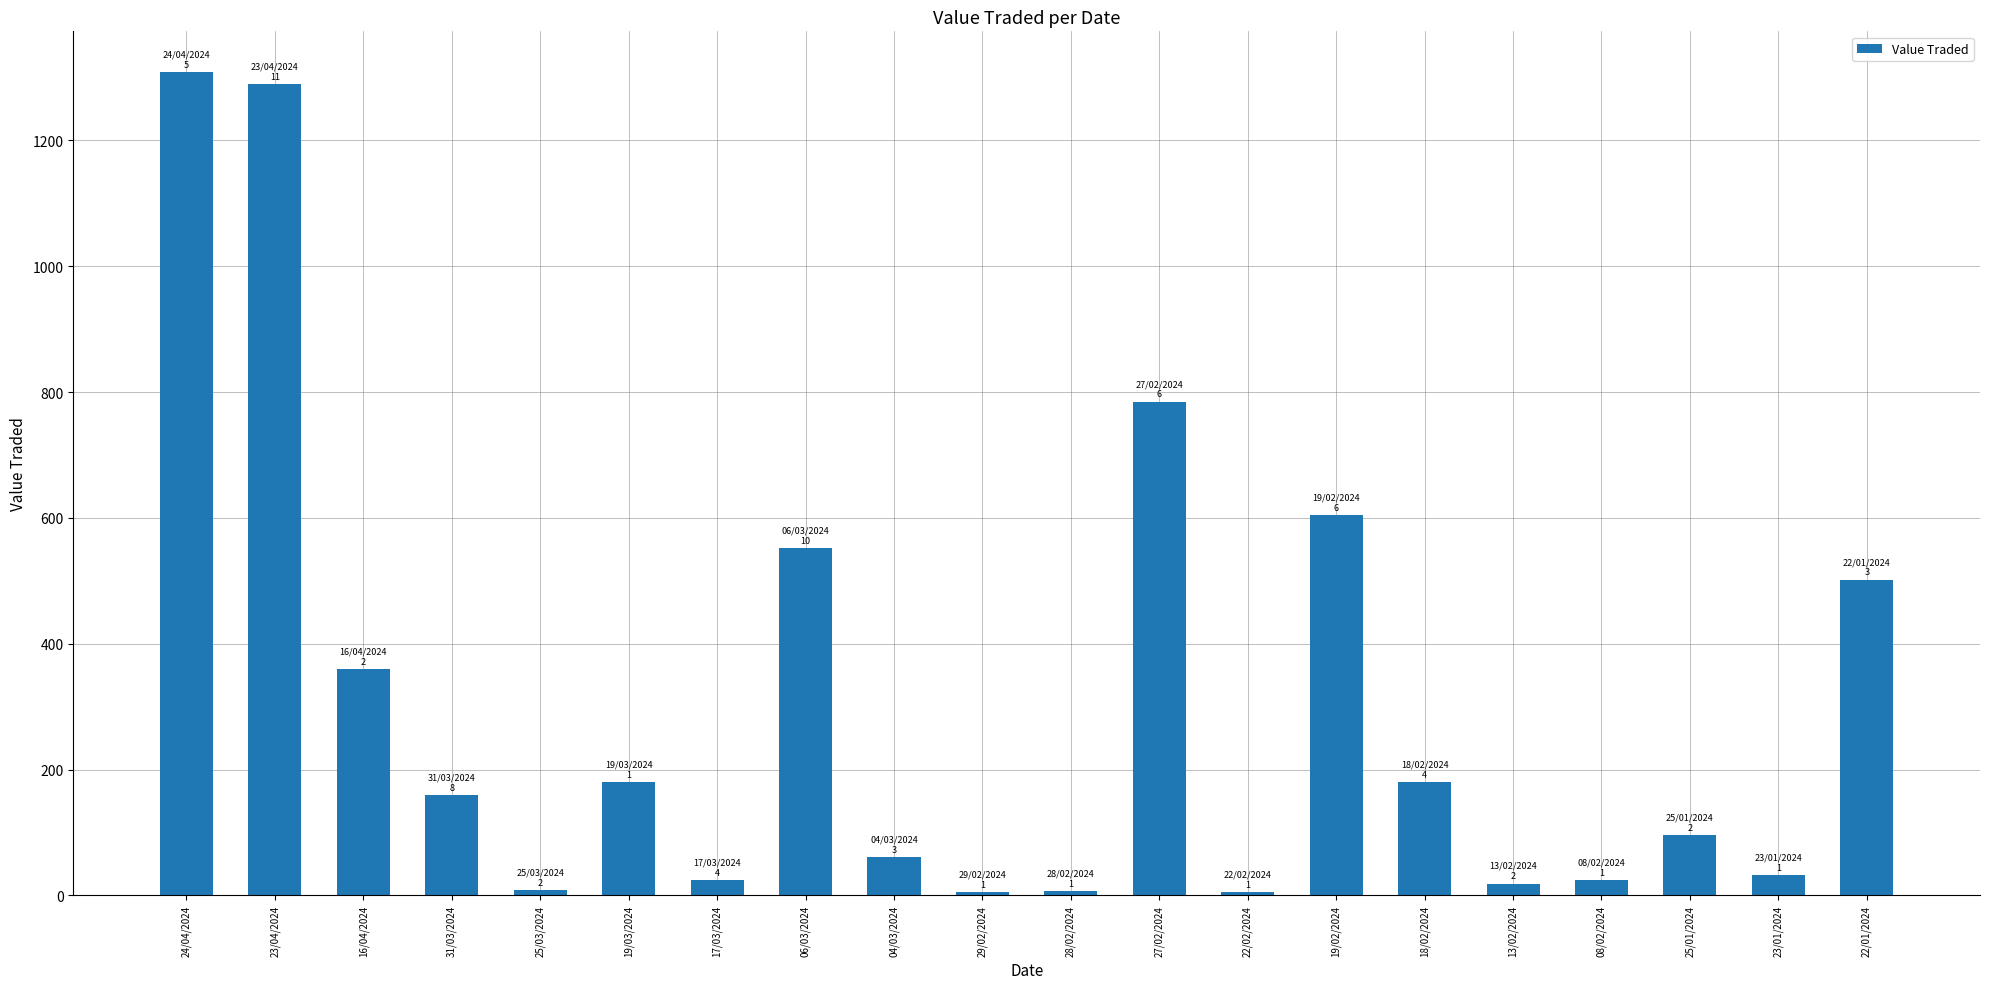

What is the label of the 6th bar from the right?

18/02/2024